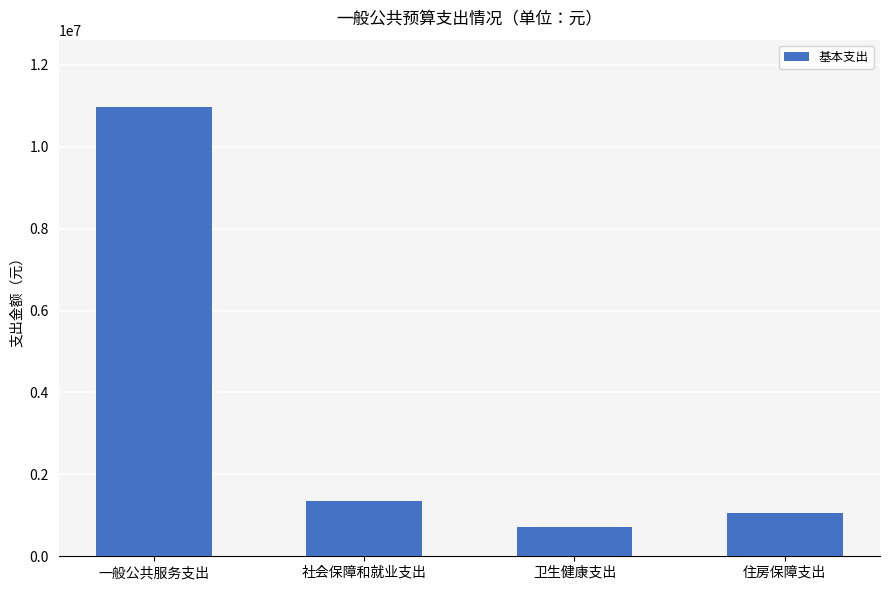

What is the label of the 3rd bar from the left?

卫生健康支出